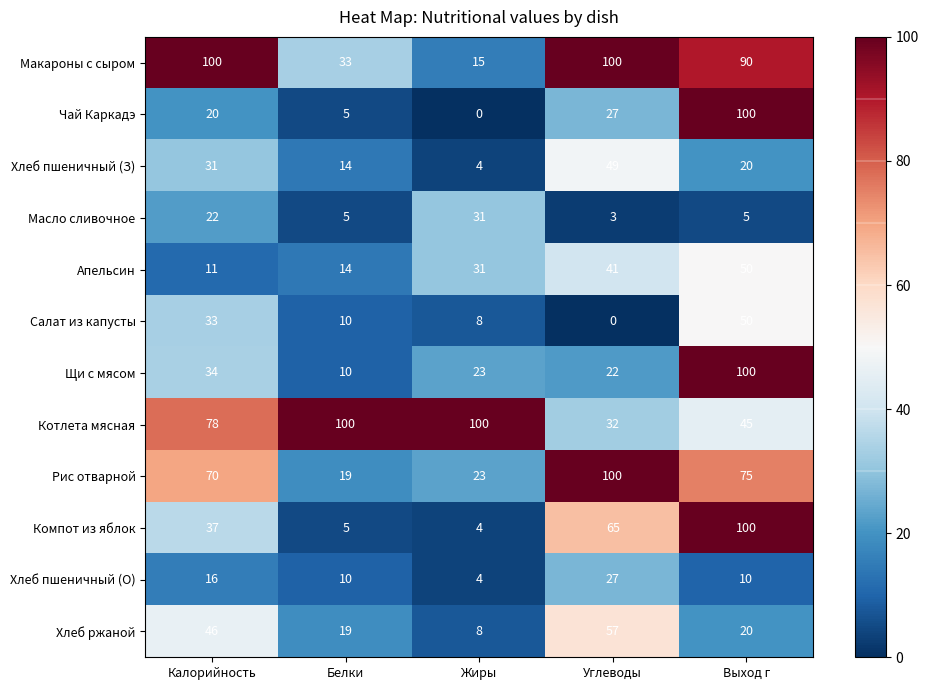

The Щи с мясом series shows 4 at Белки. True or false?

False